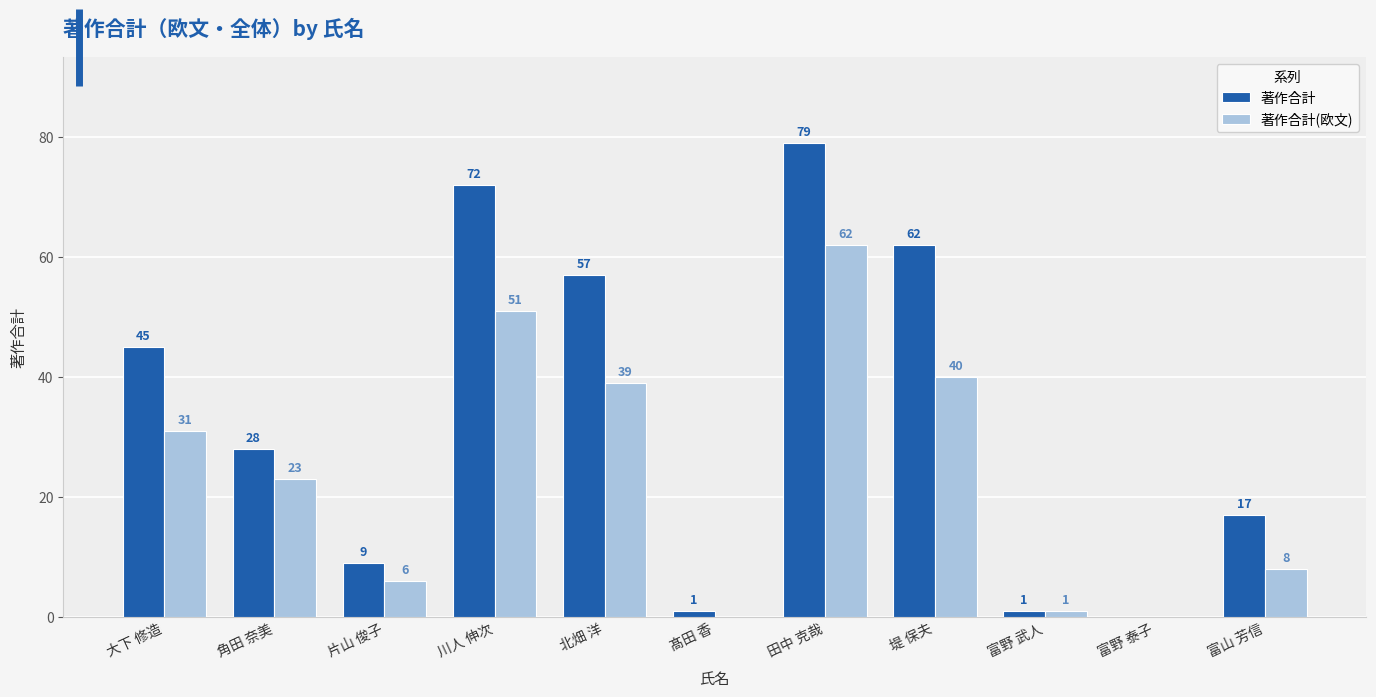

Reading left to right, what are all the values shown in this chart?

著作合計: 大下 修造=45	角田 奈美=28	片山 俊子=9	川人 伸次=72	北畑 洋=57	髙田 香=1	田中 克哉=79	堤 保夫=62	富野 武人=1	富野 泰子=0	富山 芳信=17
著作合計(欧文): 大下 修造=31	角田 奈美=23	片山 俊子=6	川人 伸次=51	北畑 洋=39	髙田 香=0	田中 克哉=62	堤 保夫=40	富野 武人=1	富野 泰子=0	富山 芳信=8